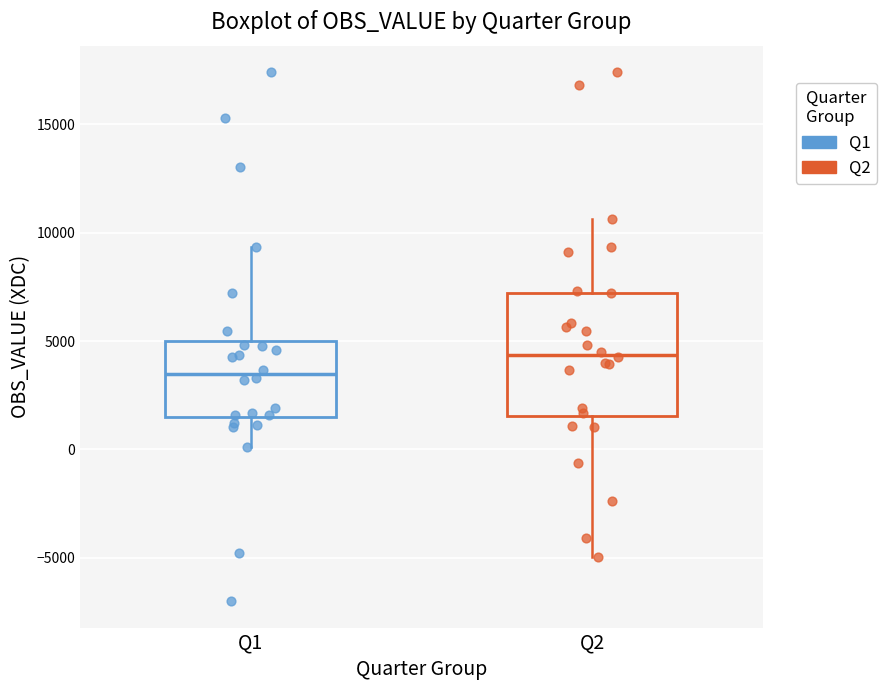

Reading left to right, read every box against the y-axis: the position of its median line, the range the box covers, and the ends of its whiskers. The values are not printed on the chart, so give them approximately, as read against the axis.

Q1: median 3500, box 1500 to 5000, whiskers 0 to 9500
Q2: median 4500, box 1500 to 7000, whiskers -5000 to 10500